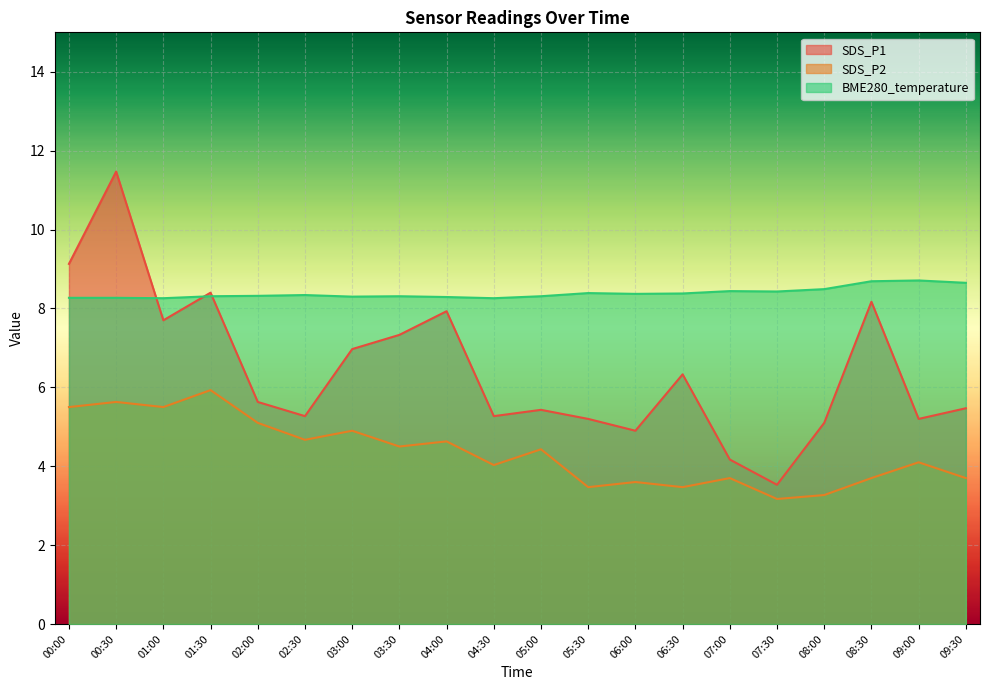

The value of SDS_P1 at 07:00 is 6.6. True or false?

False